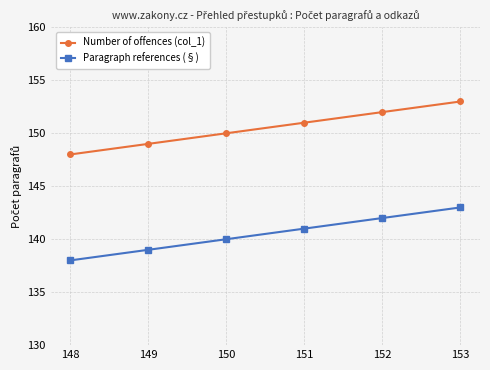

What is the difference between the maximum and second lowest values in the Paragraph references (§) series?

4